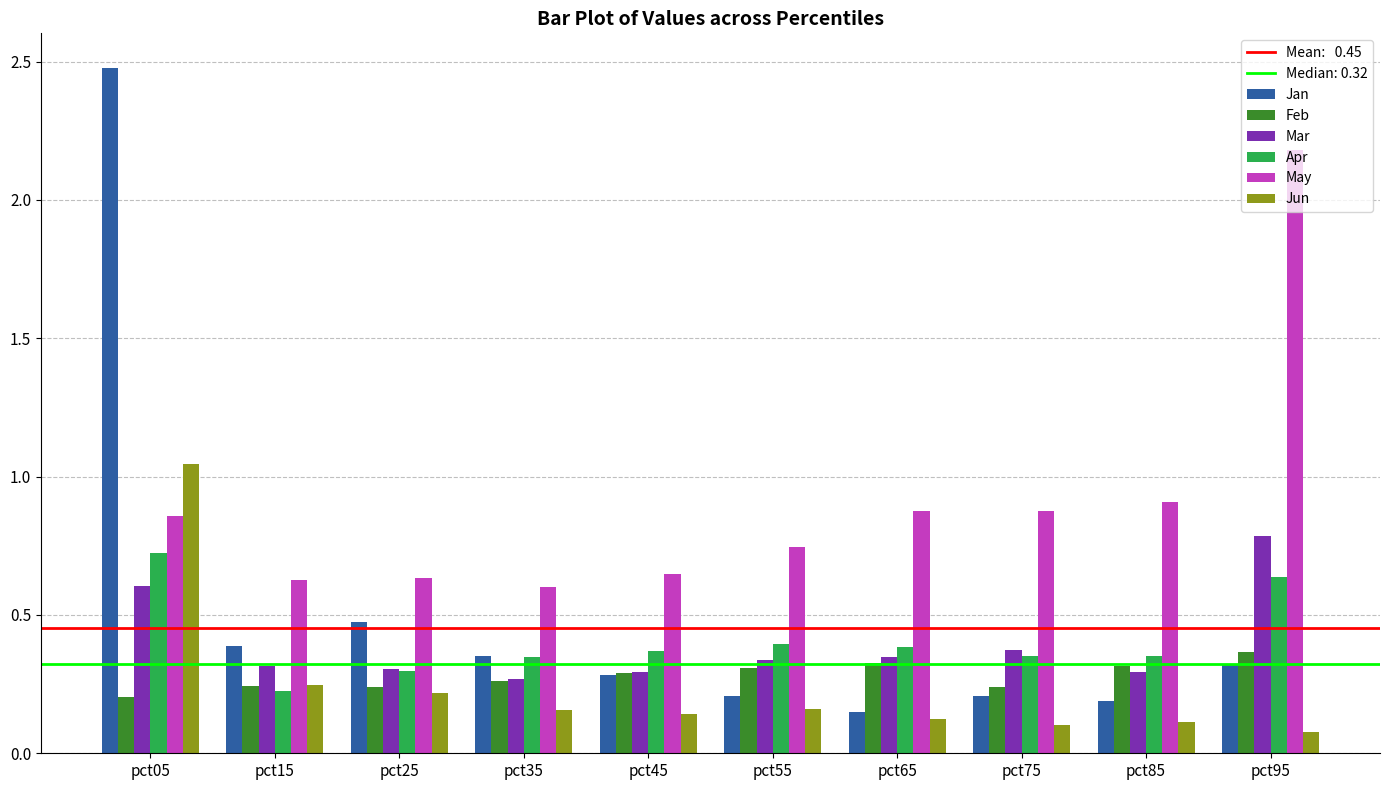

The Mar series shows 0.3 at pct45. True or false?

True